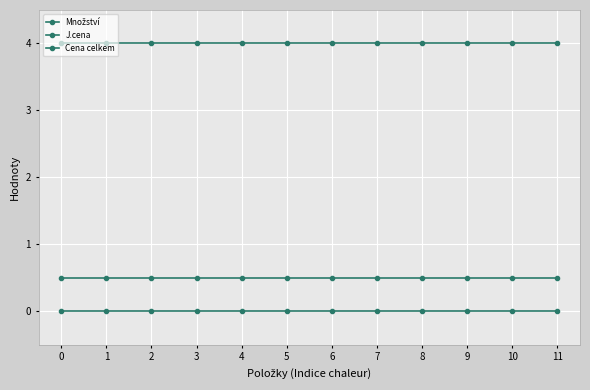

True or false: Množství has more than 1 interior local peaks.

False